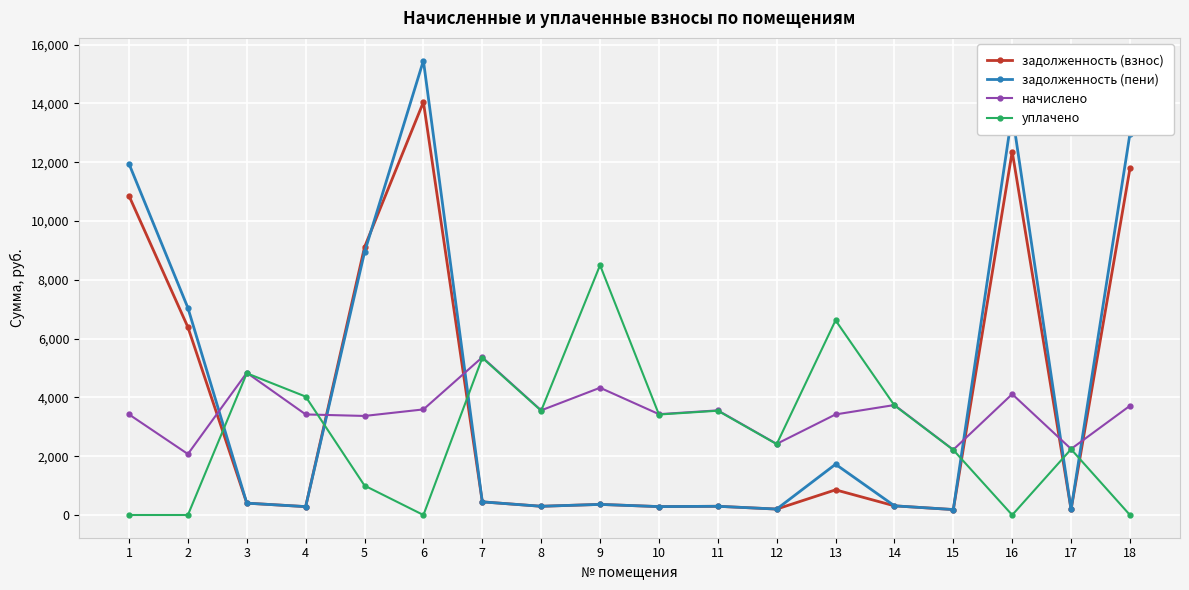

How many data points in задолженность (взнос) are above 403?

9